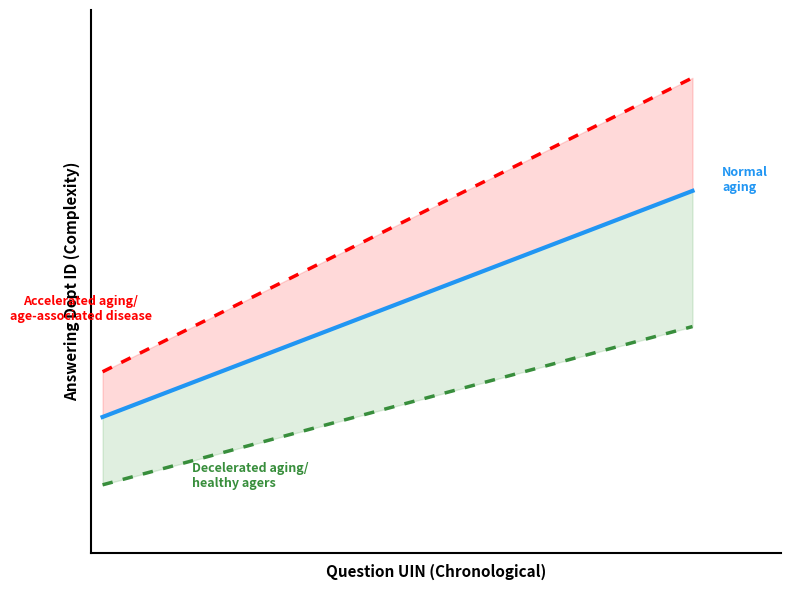

Which series has the largest range (max minus min)?

Accelerated aging/
age-associated disease